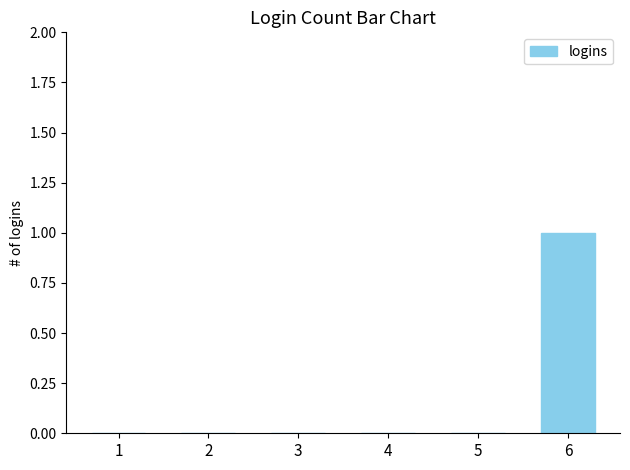

Is it true that the value at 1 is 0?

True